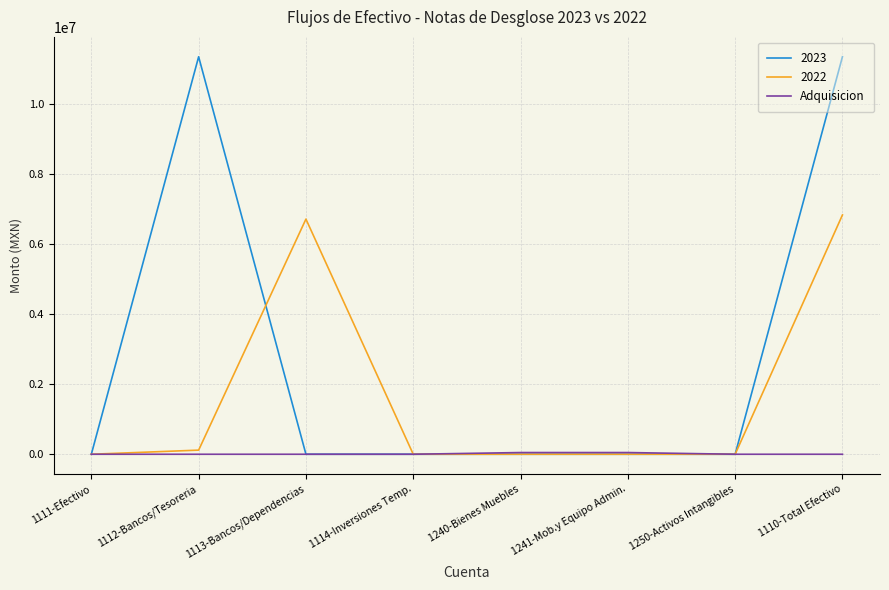

What is the greatest value displayed?

11340116.9